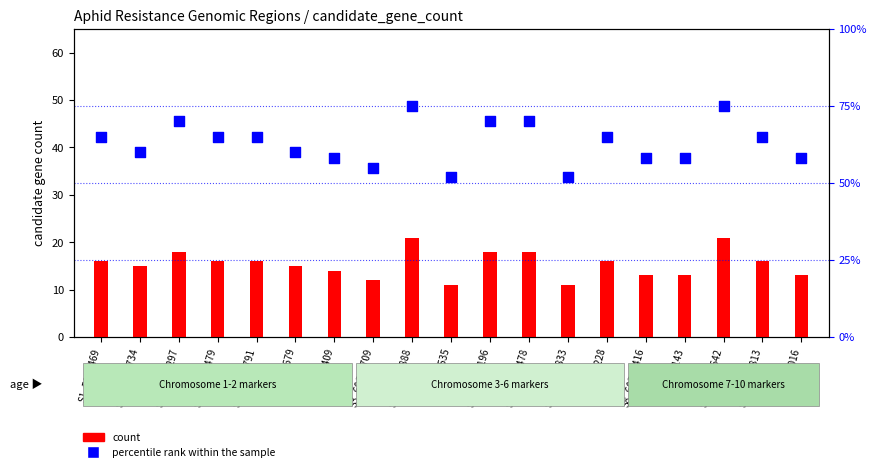

At which category is the sum across all series the highest?

S4_59580888